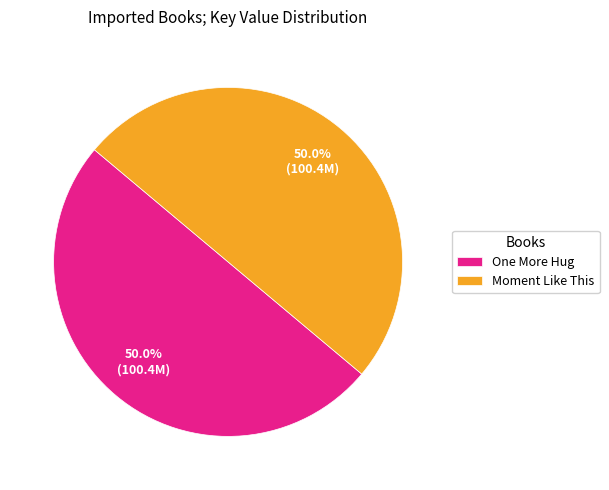

Combined, what portion of the pie is Moment Like This and One More Hug?

100.0%